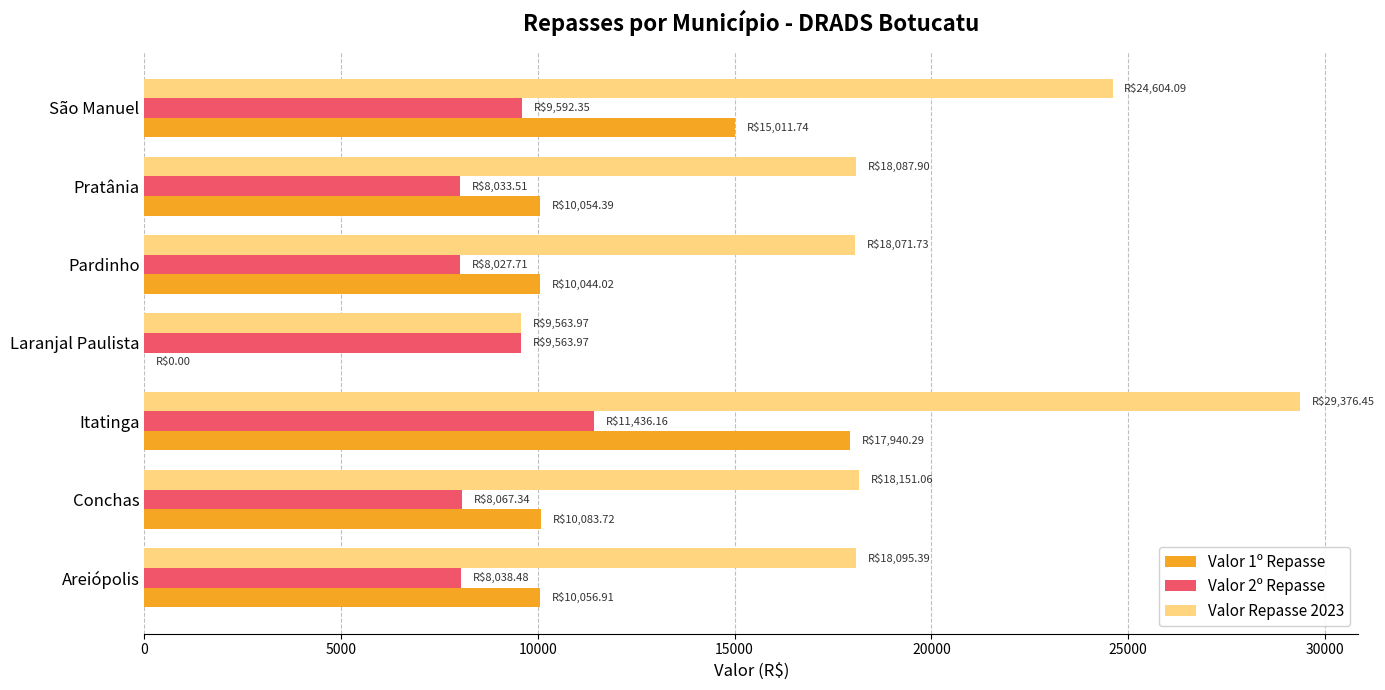

What is the highest value of the Valor 2º Repasse series?

11436.2